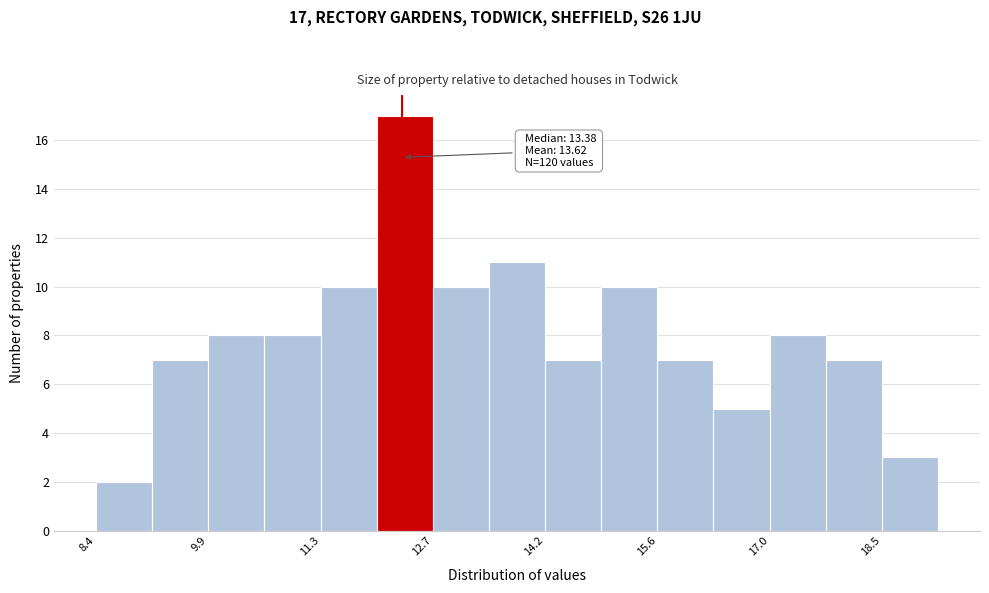

Around what value on the x-axis is the tallest bar? Give the approximate position of its centre, as read against the axis.

12.4